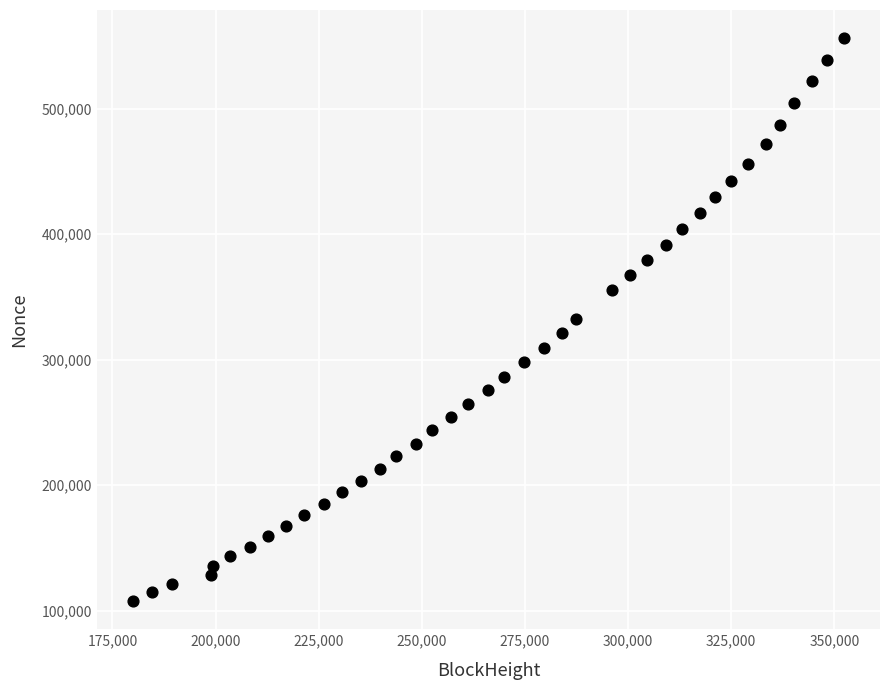

What is the range of X values (max minus min)?

172528